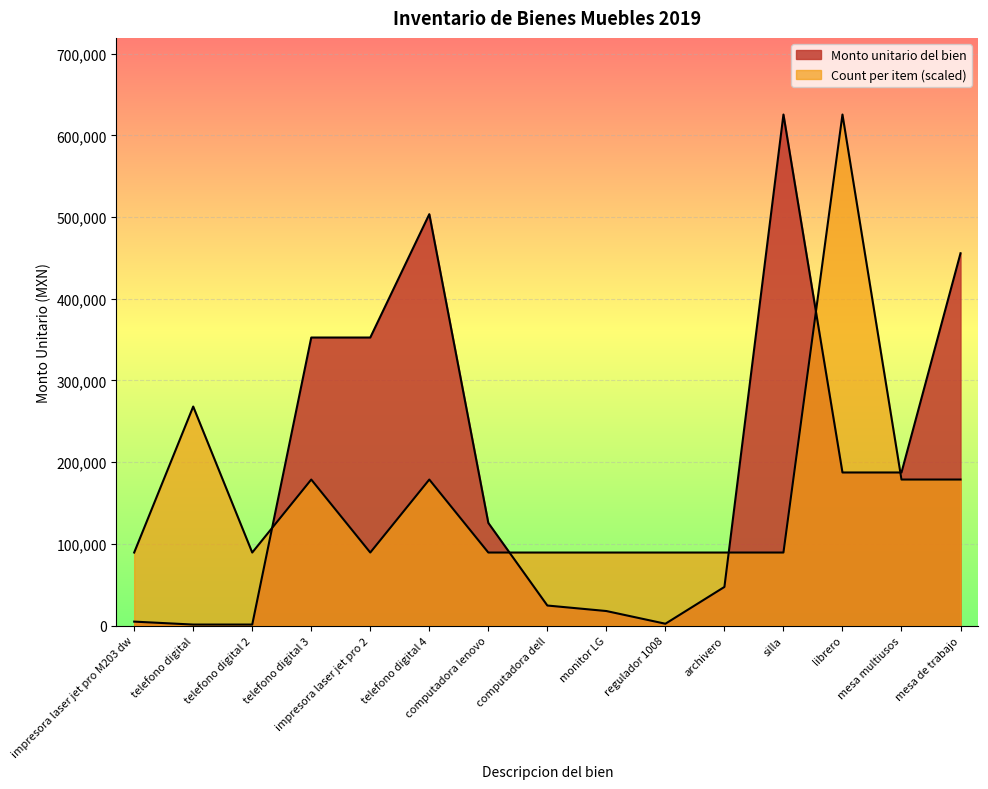

What position from the right is silla?

4